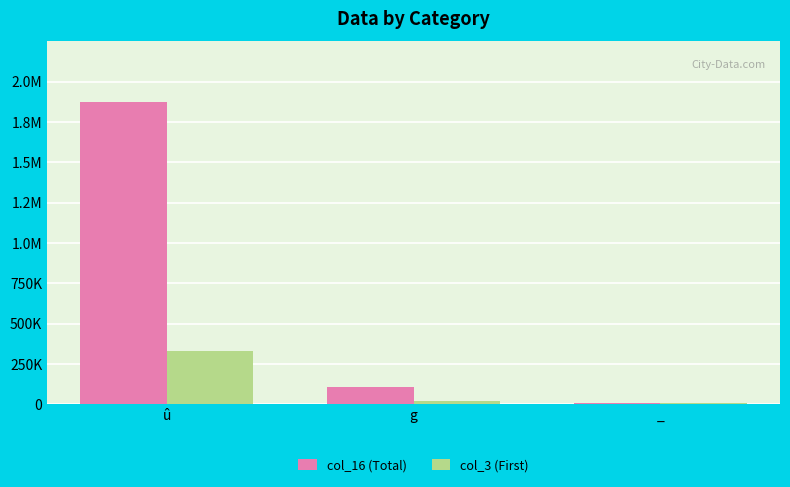

Rank the categories by col_16 (Total) value from lowest to highest.

_, g, û